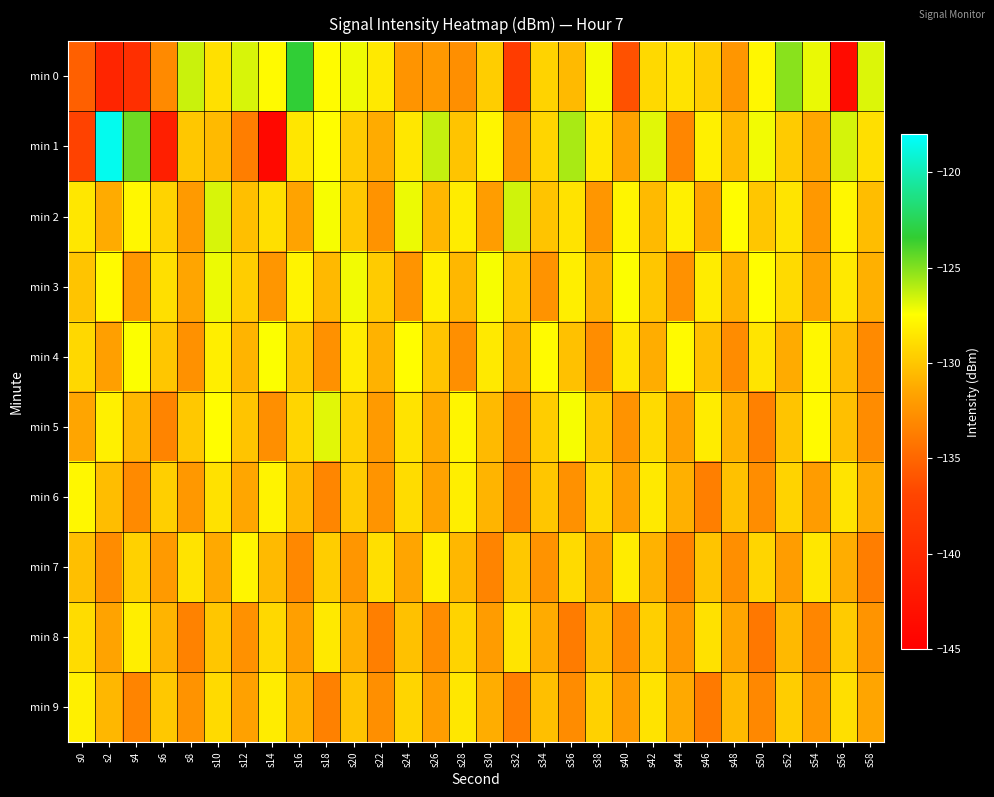

Between s38 and s40, which series saw the biggest shift?

min 0